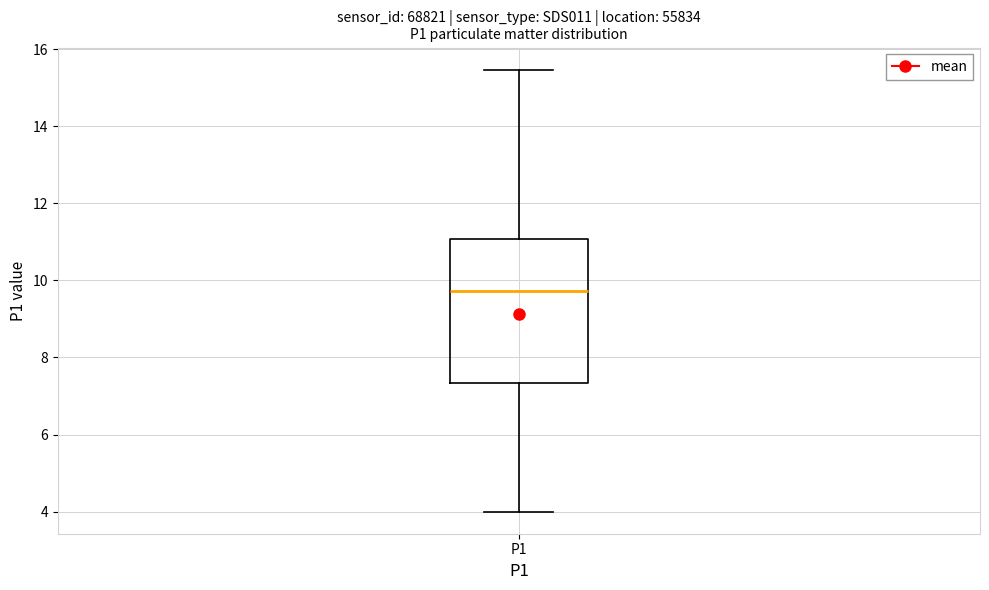

Where does the upper whisker of the box for P1 end on the y-axis? The values are not printed on the chart, so give them approximately, as read against the axis.

15.4